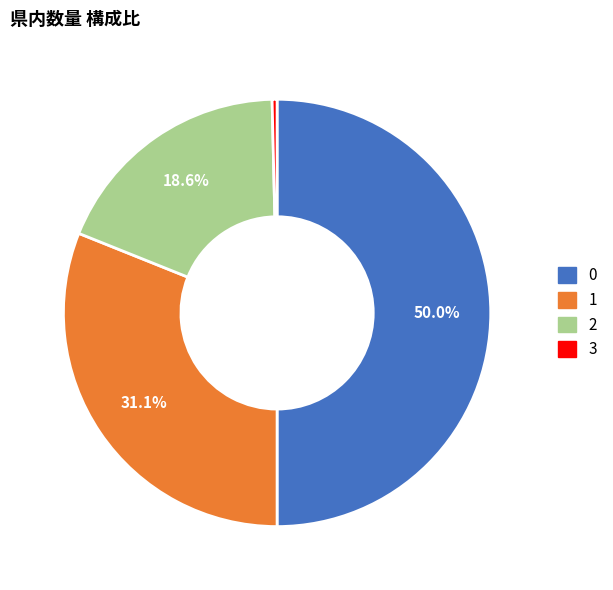

Does 3 represent more than half of the total?

No